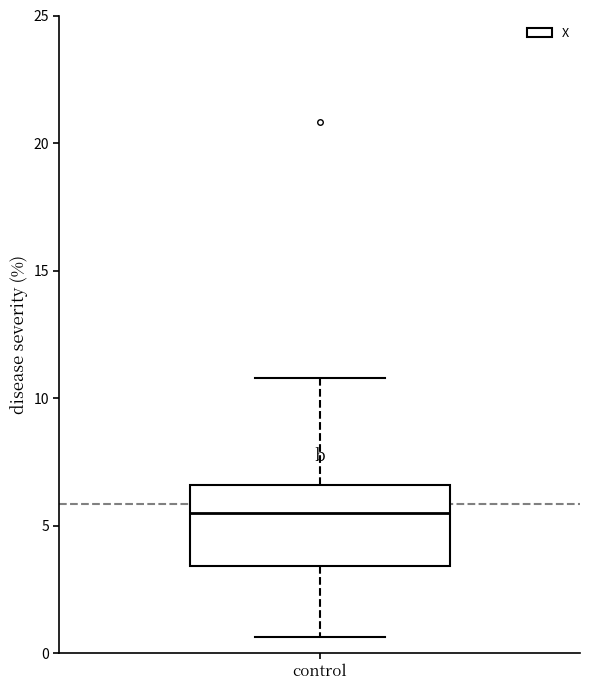

Where does the upper whisker of the box for control end on the y-axis? The values are not printed on the chart, so give them approximately, as read against the axis.

11.0